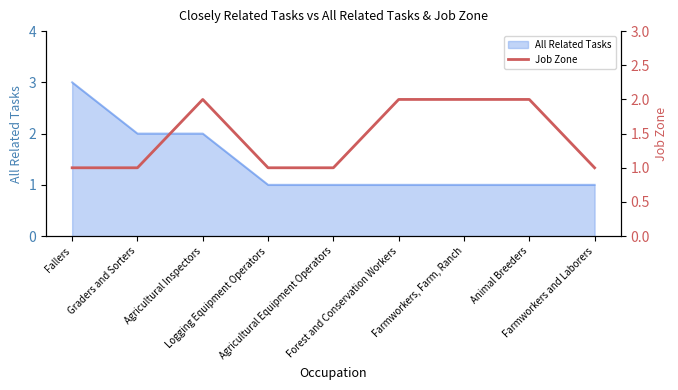

What is the change in value from Agricultural Inspectors to Logging Equipment Operators?

-1